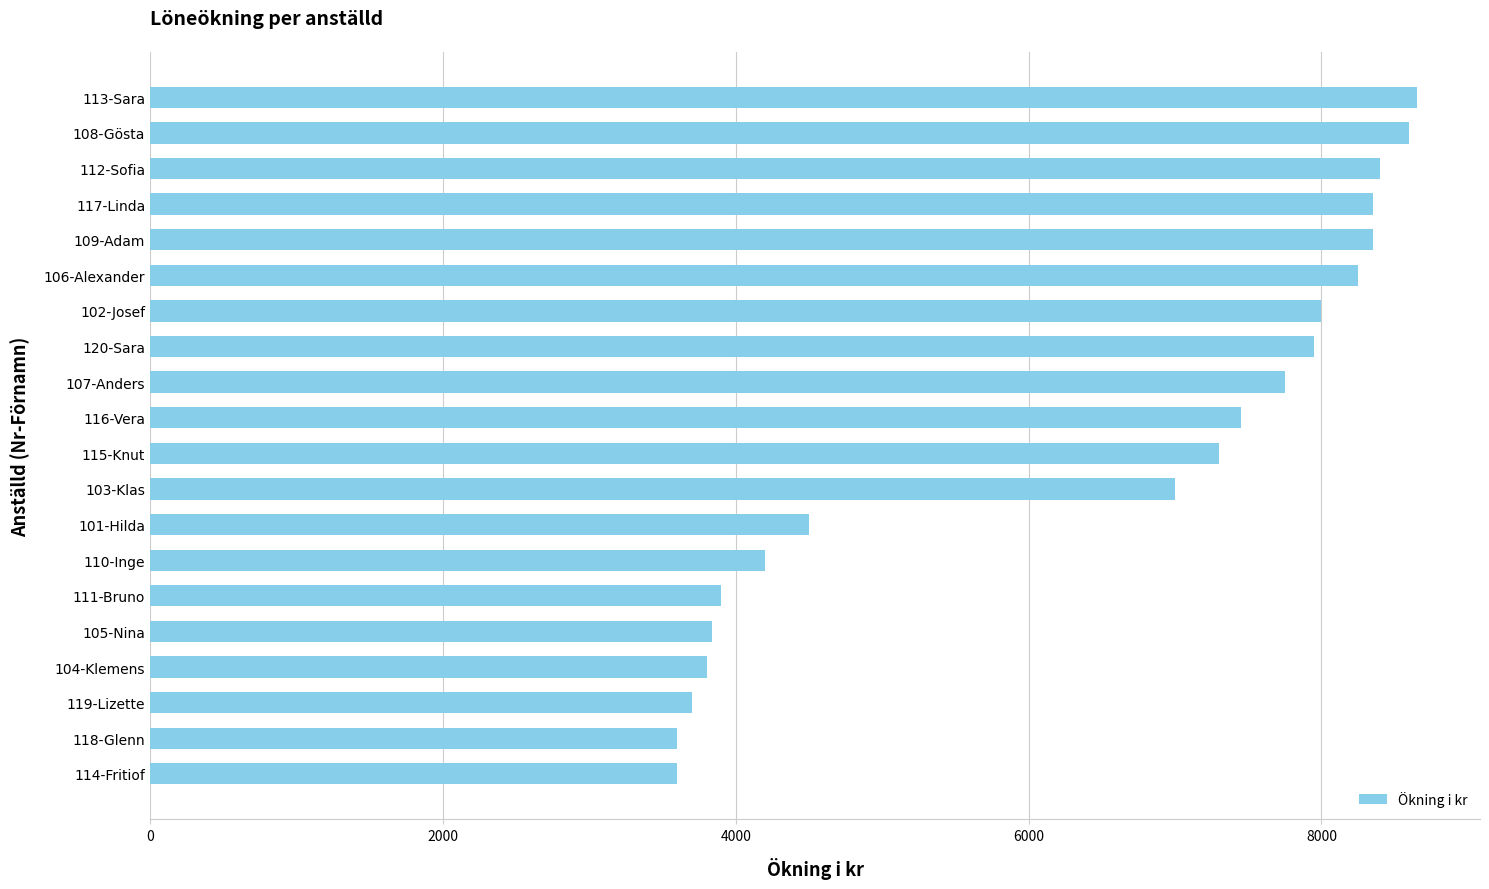

How many bars are there in total?

20